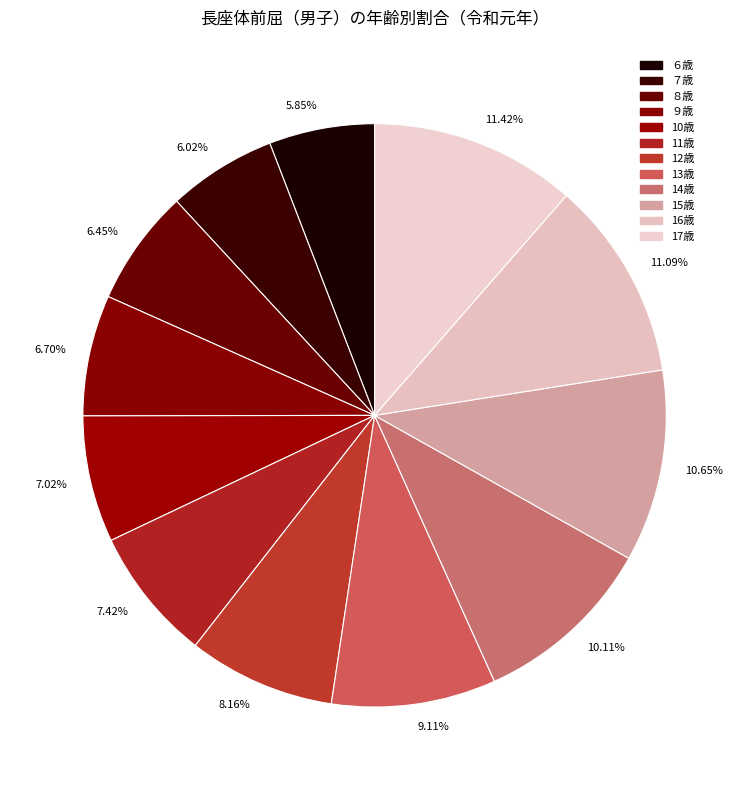

Between 10.65% and 5.85%, which is larger?

10.65%